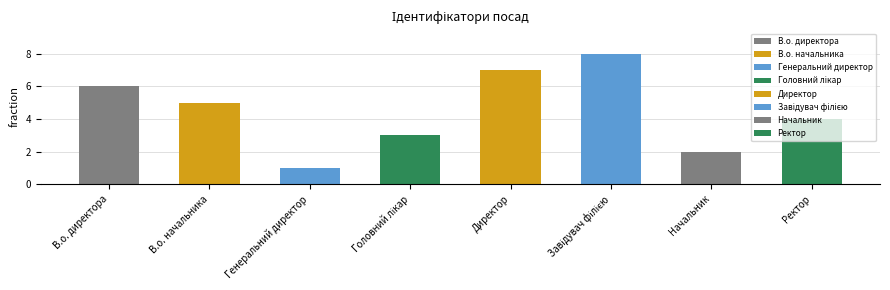

What is the label of the 7th bar from the right?

В.о. начальника